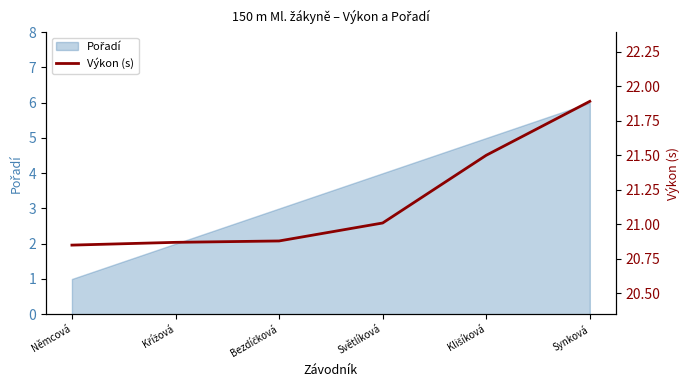

How many data points does each series have?

6